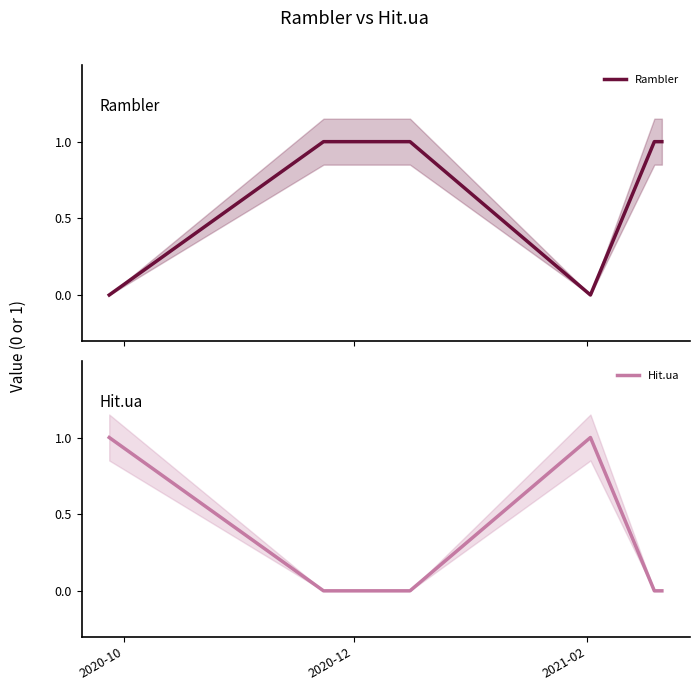

Does the chart have visible grid lines?

No